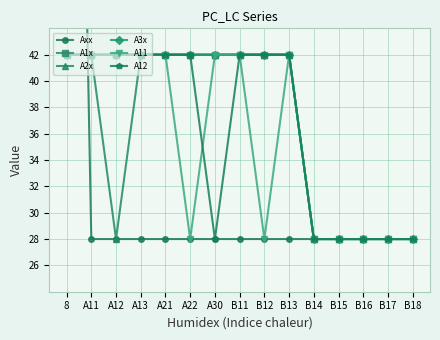

True or false: A11 has a value of 29 at B13.

False